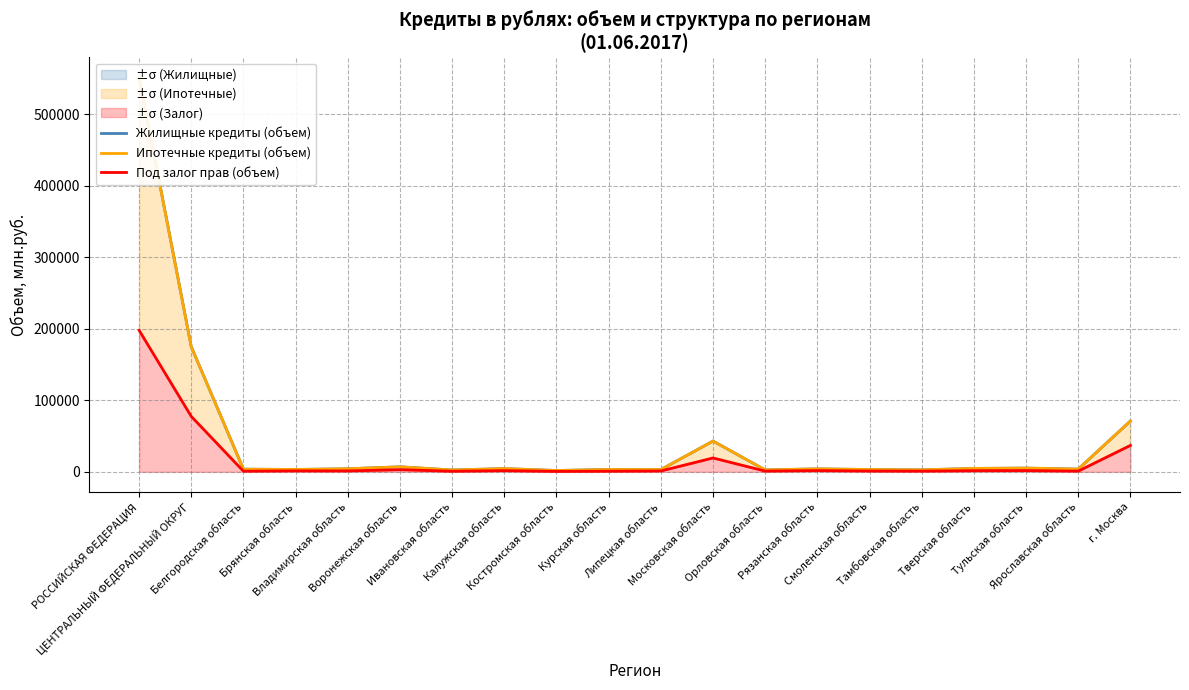

How many interior local peaks does the Жилищные кредиты (объем) series have?

6